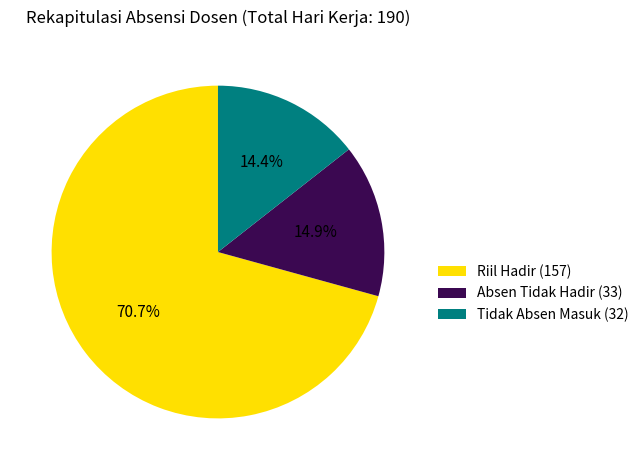

Do Absen Tidak Hadir (33) and Tidak Absen Masuk (32) together represent more than half of the pie?

No